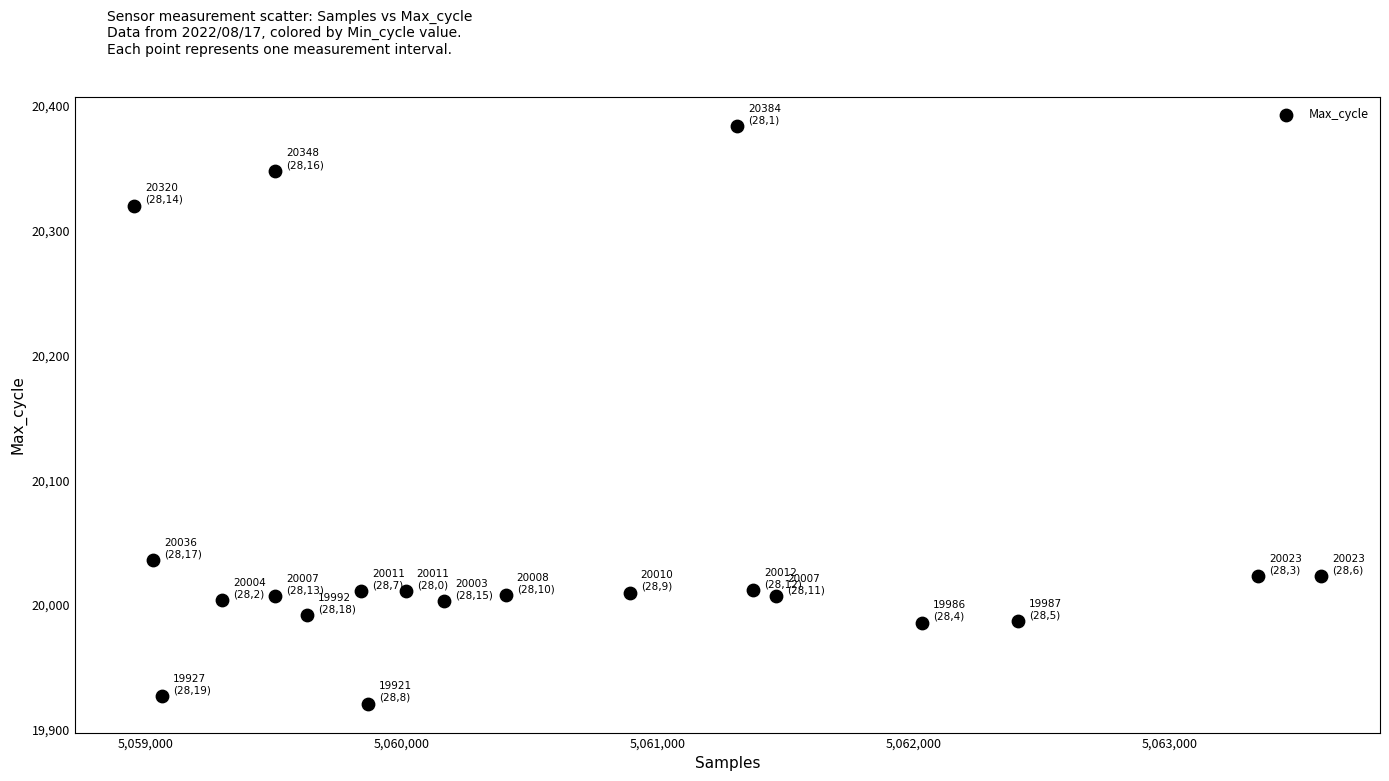

What is the range of Y values (max minus min)?

463